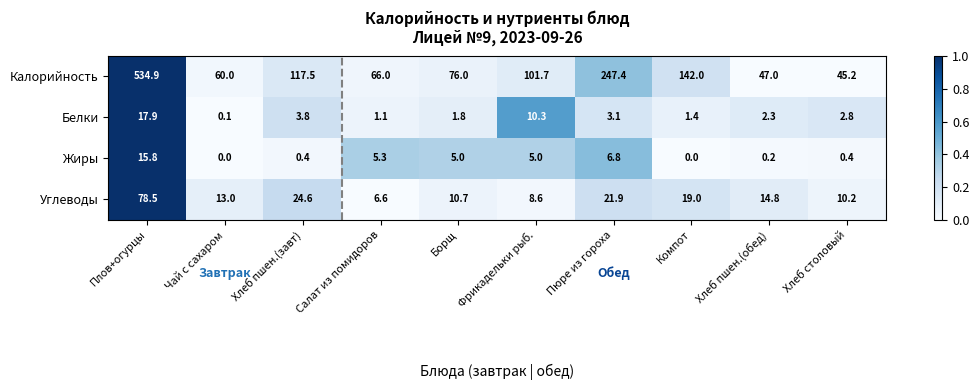

What is the sum of all Углеводы values?

207.9